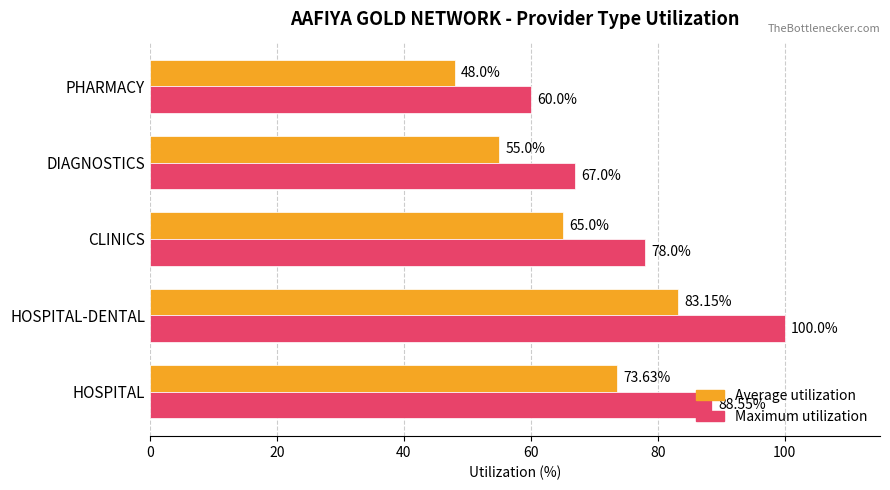

Which series has the largest total across all categories?

Maximum utilization